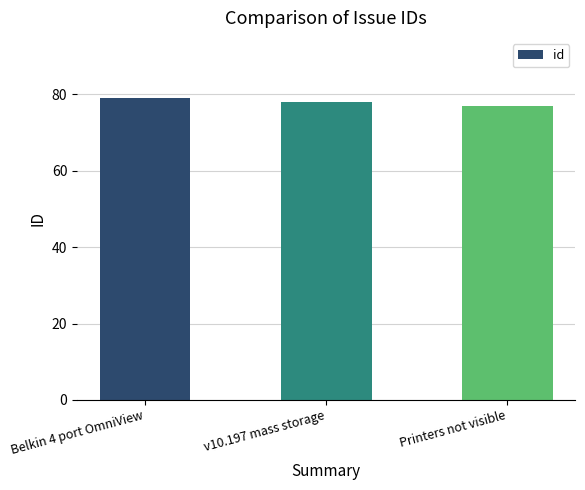

At which label is the value closest to 78?

v10.197 mass storage